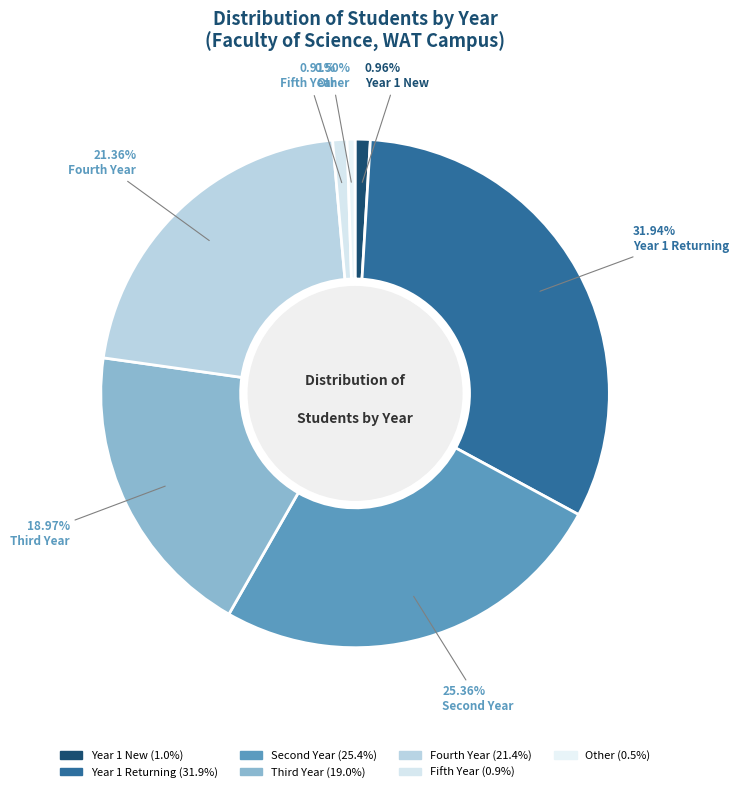

How many segments does this pie chart have?

7